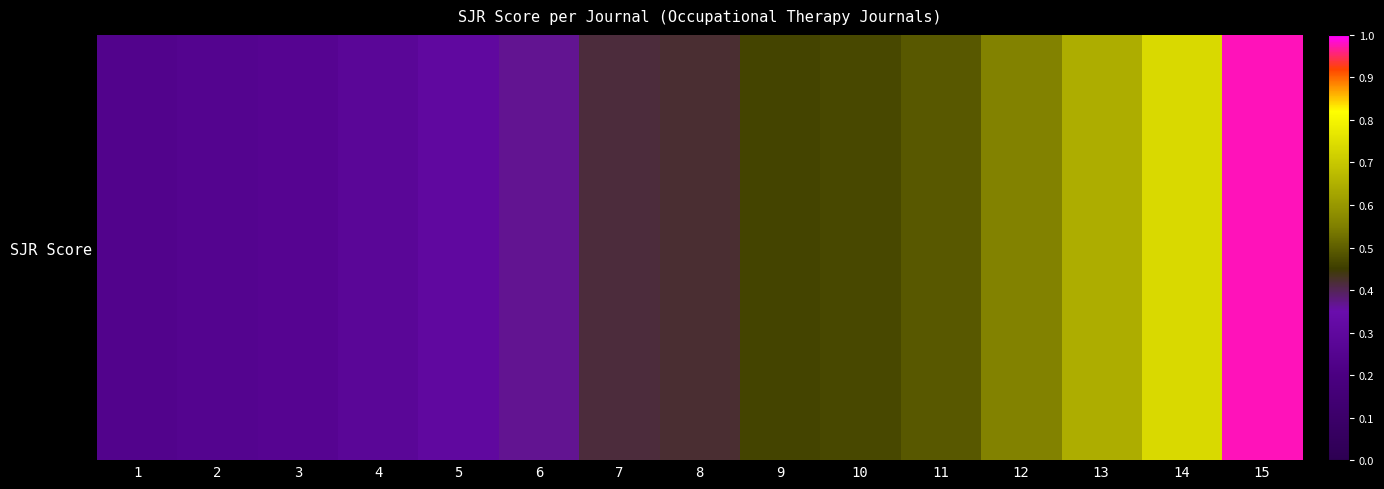

How many series are shown in this chart?

1